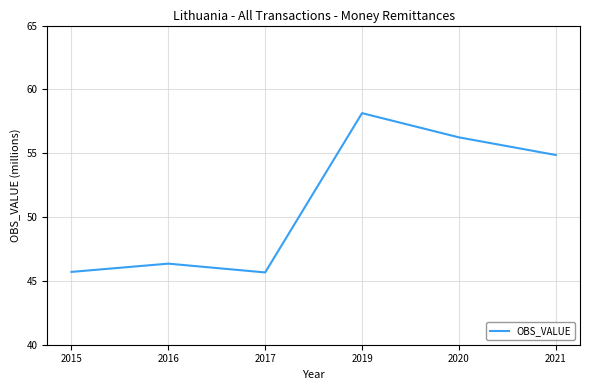

What is the difference between the maximum and minimum values?

12.5